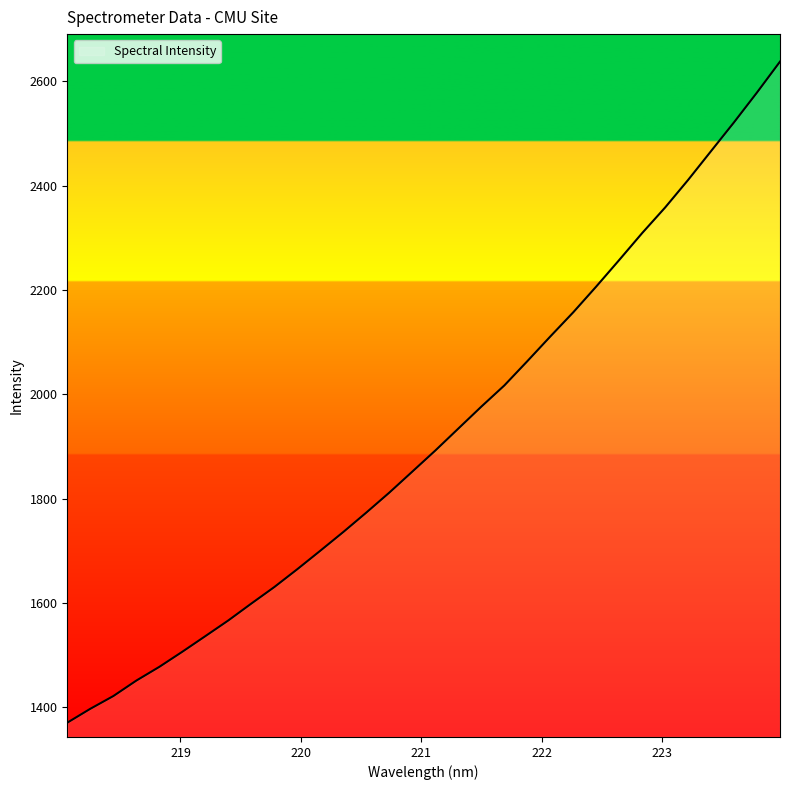

How many lines are shown in the chart?

1